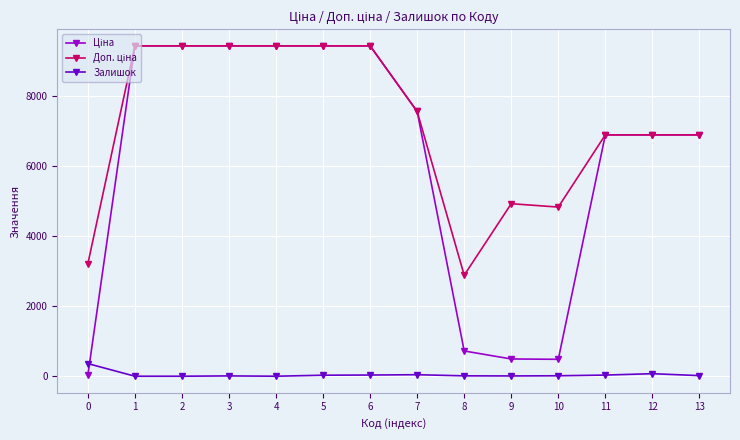

True or false: Залишок has more than 0 points higher than both neighbors.

True